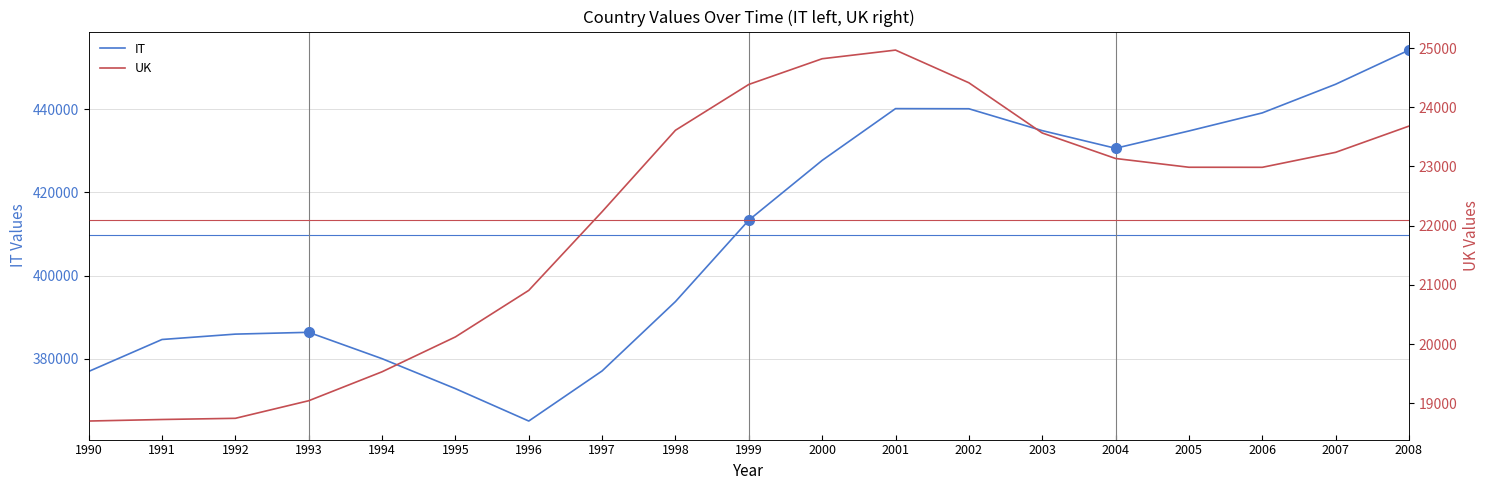

The IT series shows 633746 at 2003. True or false?

False